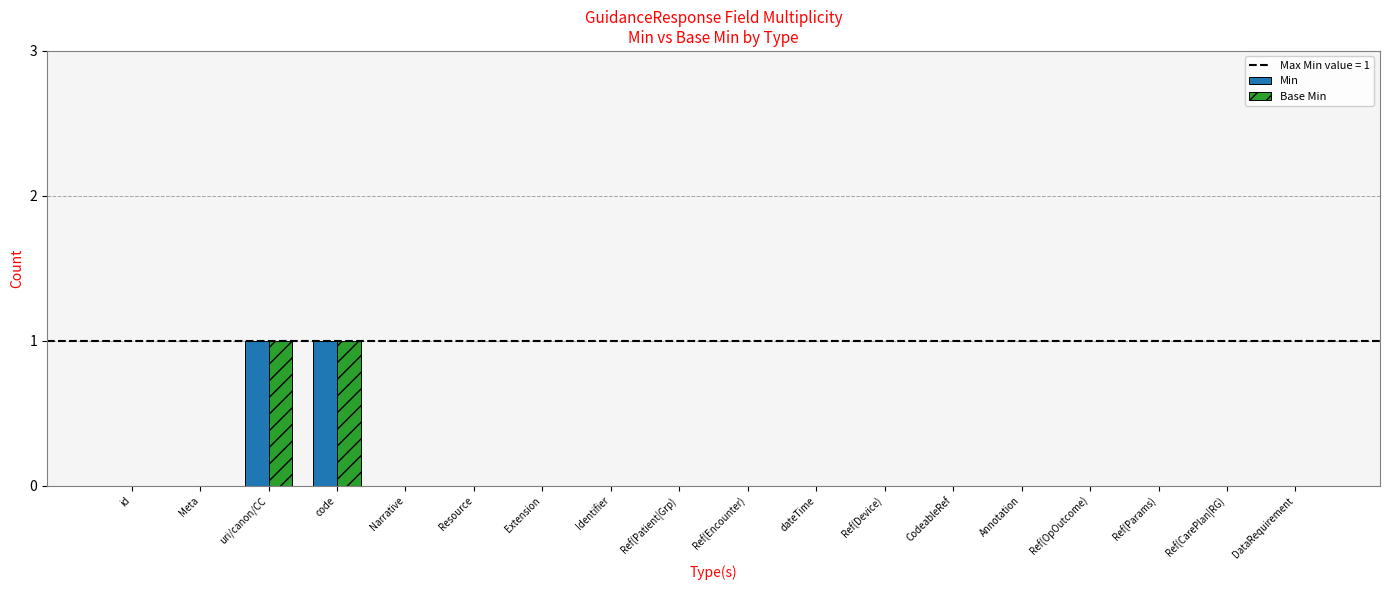

Is it true that Base Min equals 0 at Resource?

True